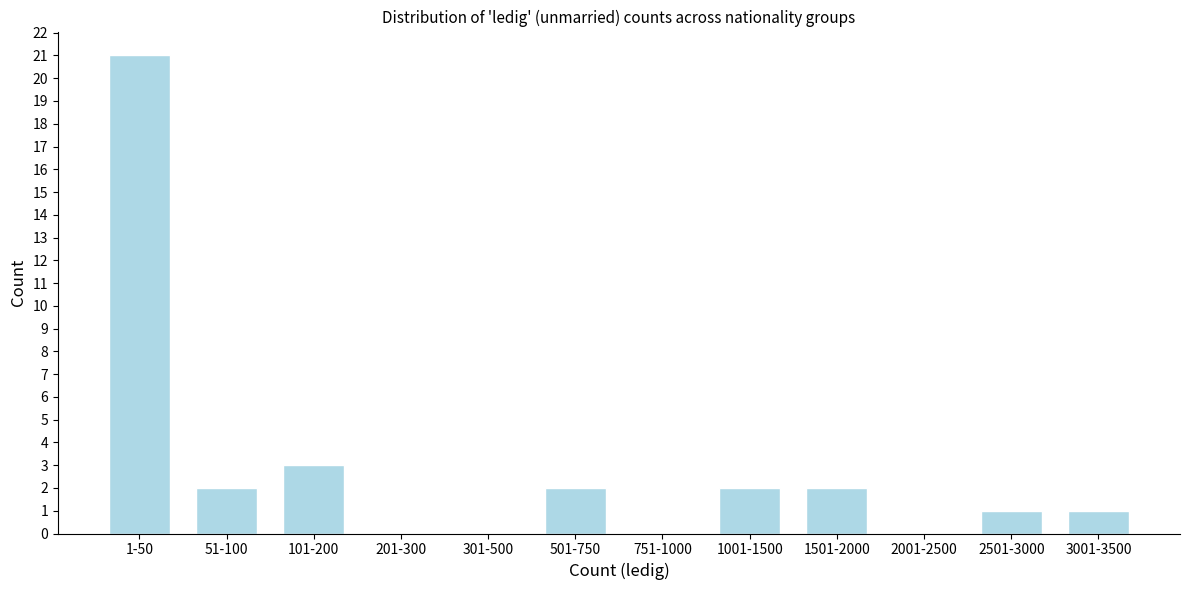

Reading left to right, list all the values displayed in this chart.

1-50=21	51-100=2	101-200=3	201-300=0	301-500=0	501-750=2	751-1000=0	1001-1500=2	1501-2000=2	2001-2500=0	2501-3000=1	3001-3500=1